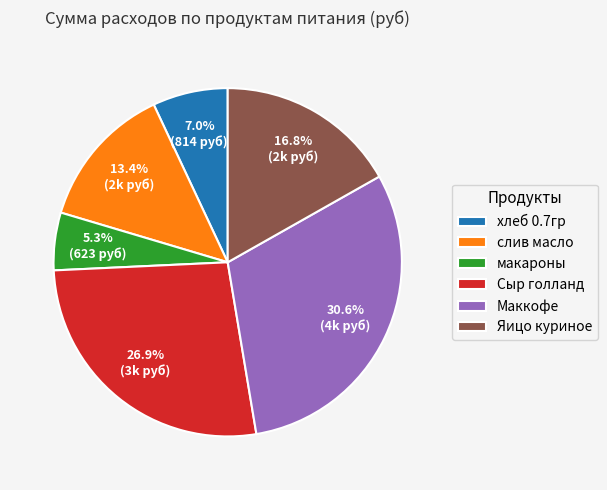

Approximately how many times larger is the value at слив масло compared to хлеб 0.7гр?

1.9